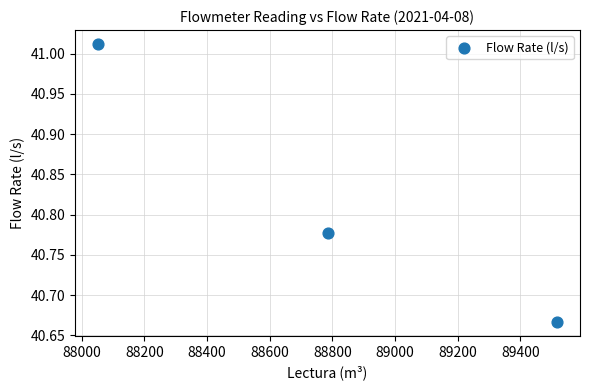

What is the range of Y values (max minus min)?

0.3